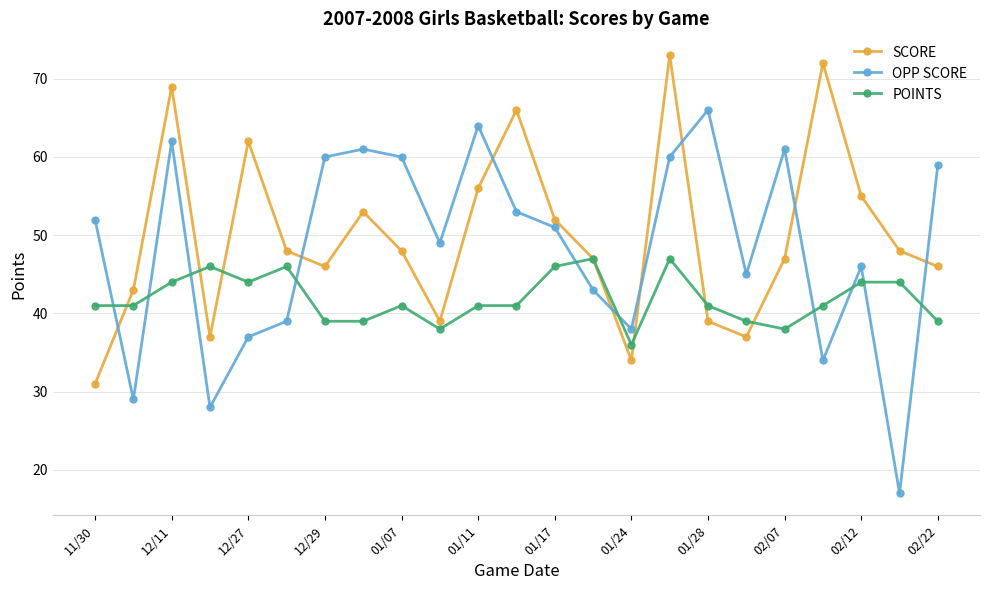

What is the value of the SCORE point at the 14th from the left?

47